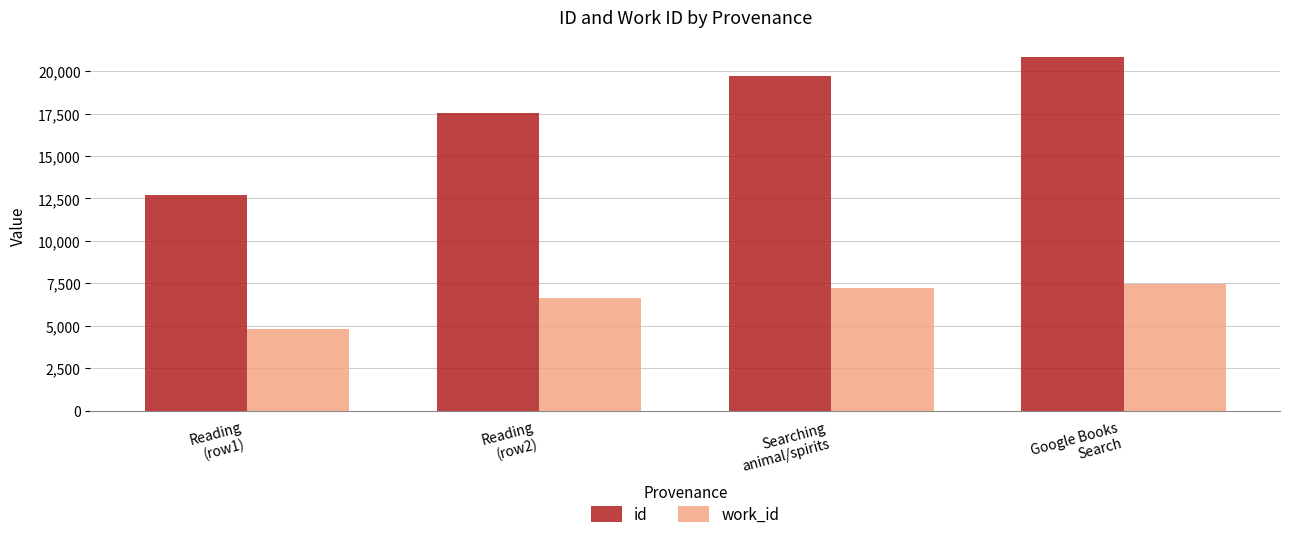

List the series in order of their overall mean, highest first.

id, work_id